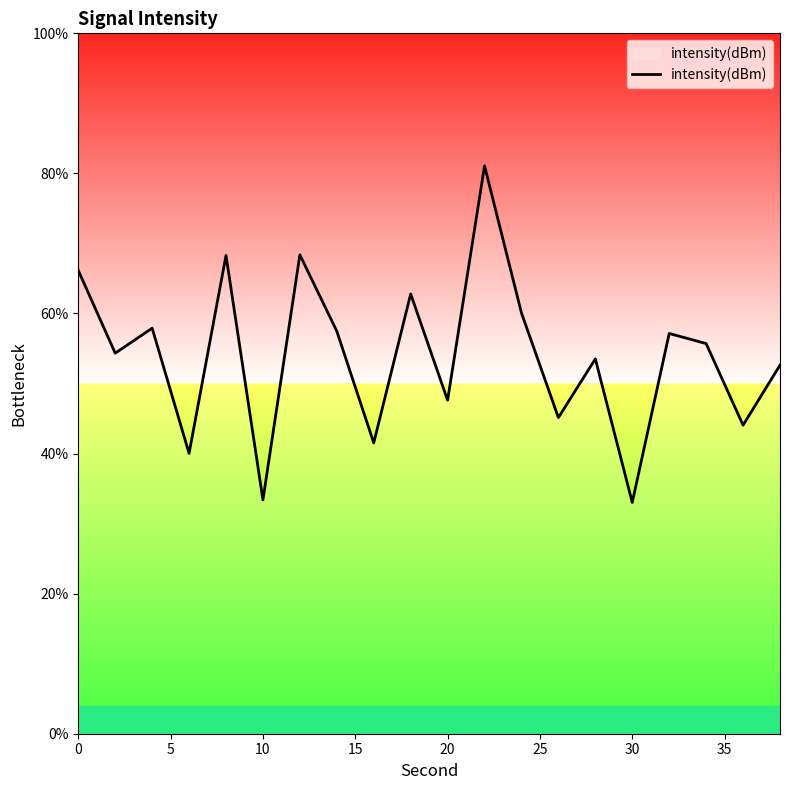

What is the difference between the maximum and minimum values?

48.0